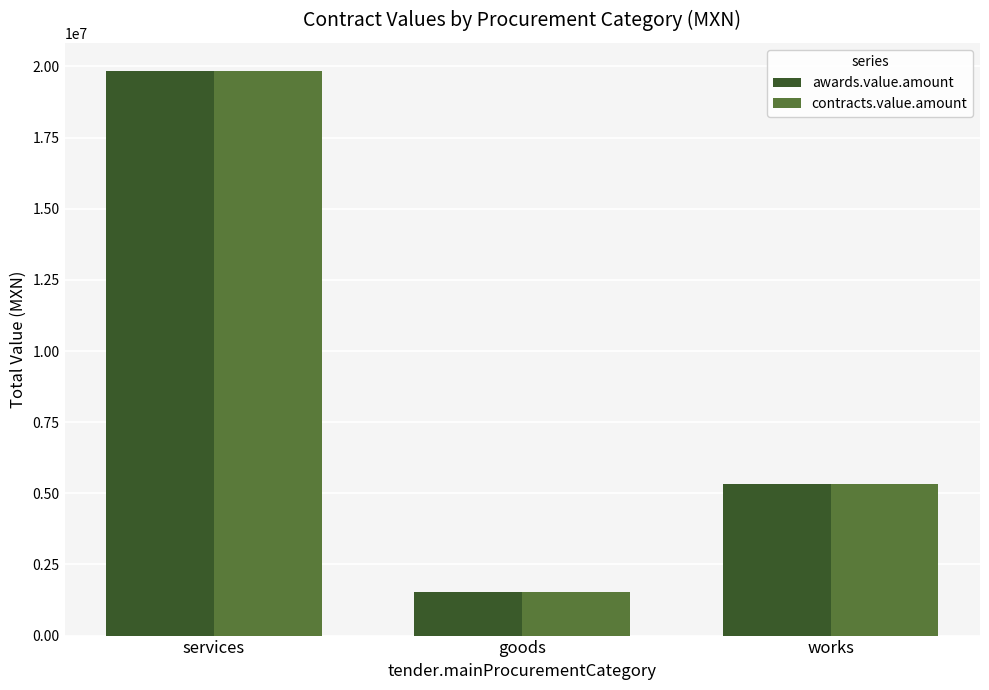

At which label is contracts.value.amount closest to 10678768?

works